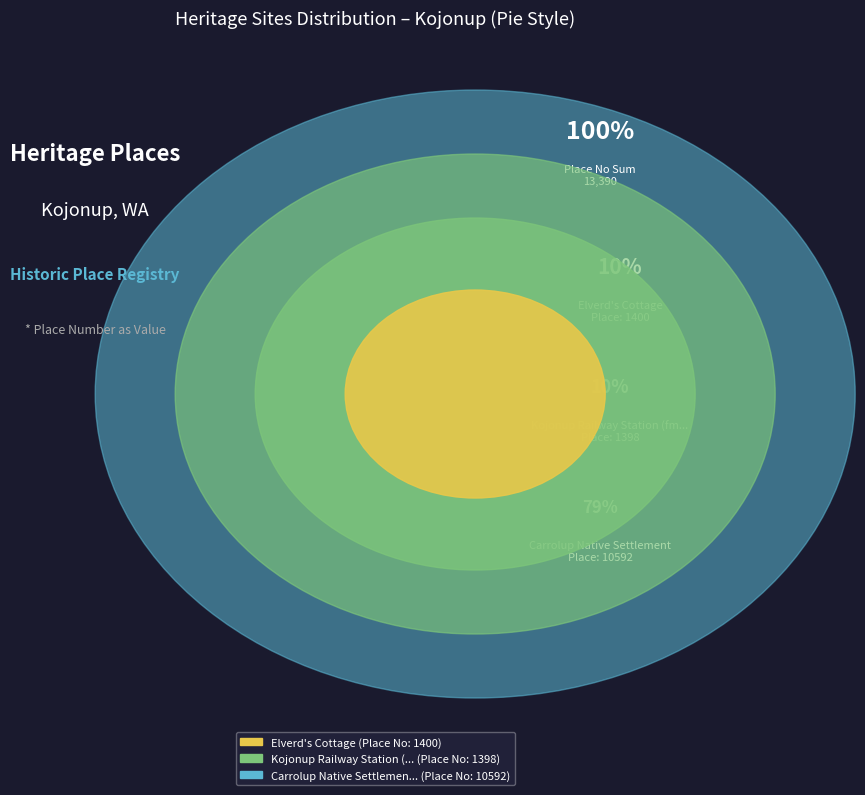

What portion of the pie excludes Elverd's Cottage?

89.5%